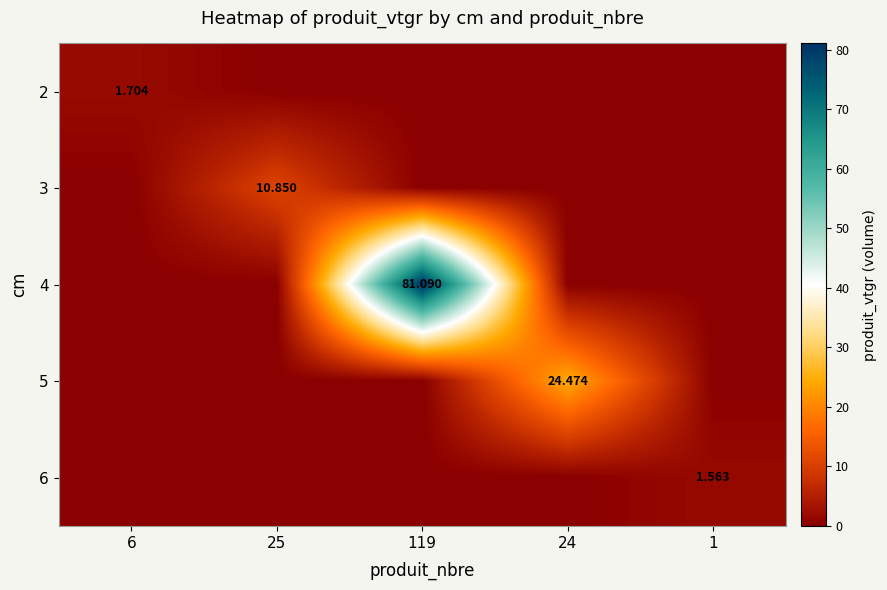

Rank the series by their maximum value, from highest to lowest.

4, 5, 3, 2, 6